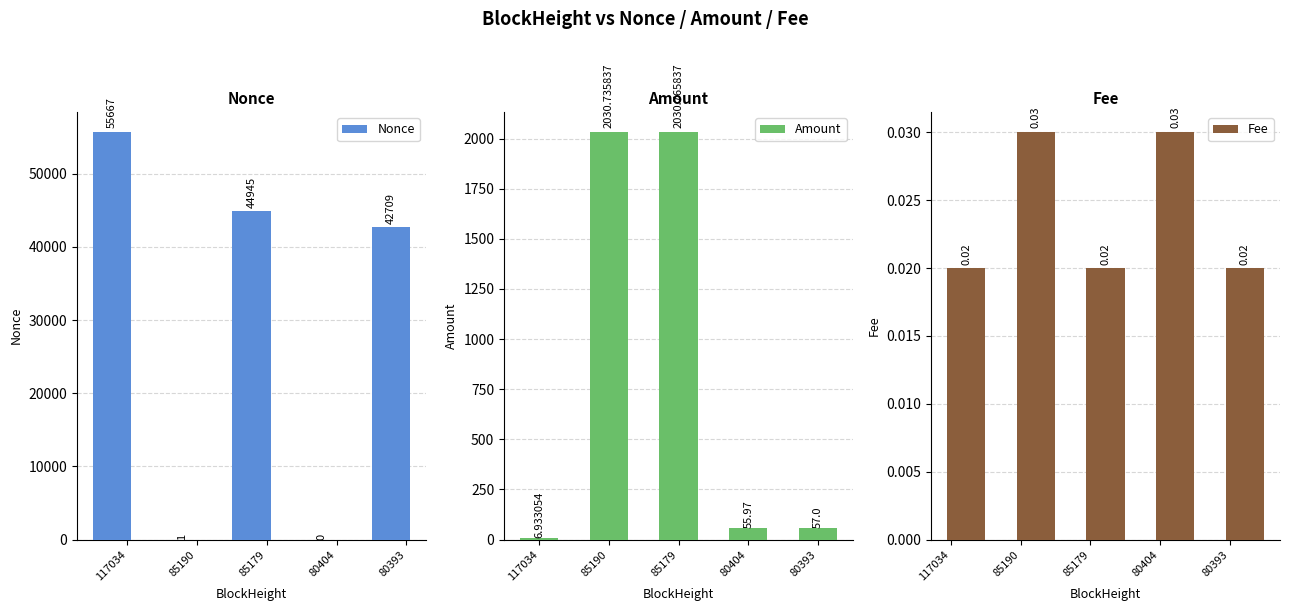

How many bars are there in each group?

3